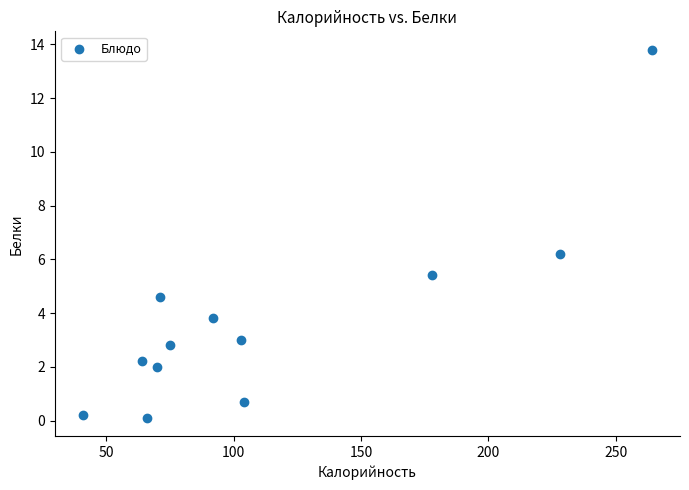

What Y value in the scatter plot is closest to 6?

6.2